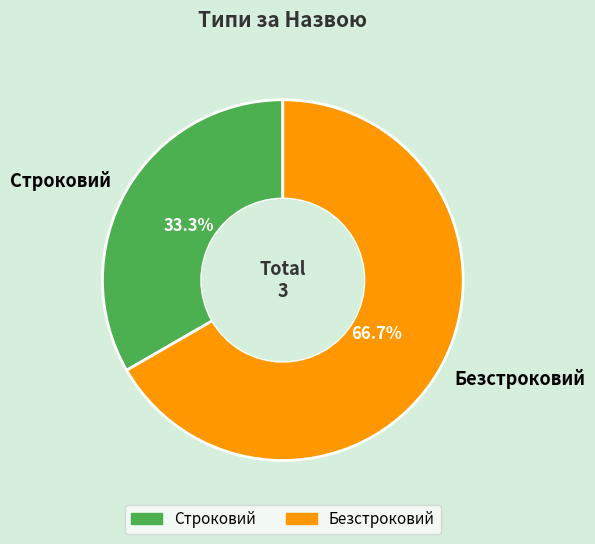

What percentage is the Безстроковий slice, to the nearest percent?

67%